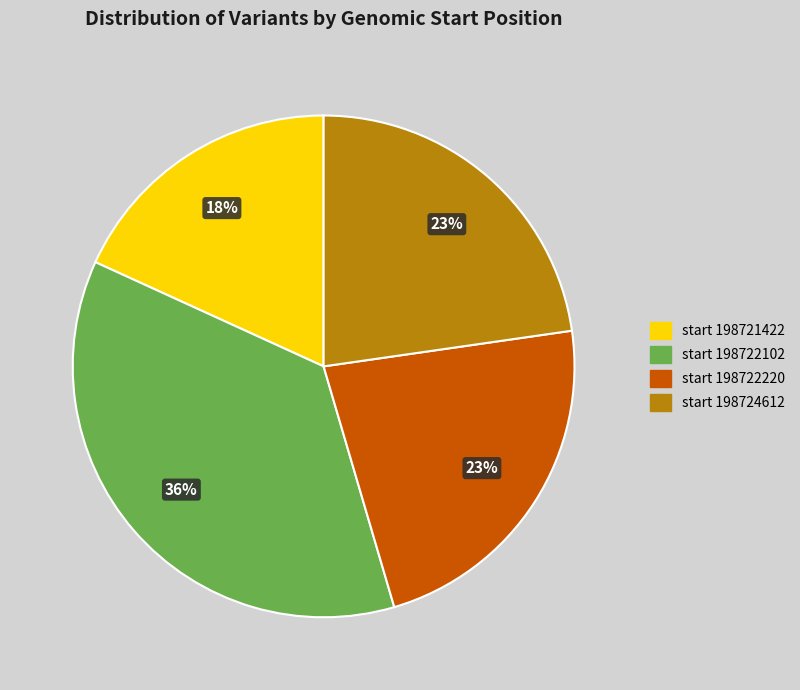

What percentage is the start 198721422 slice, to the nearest percent?

18%